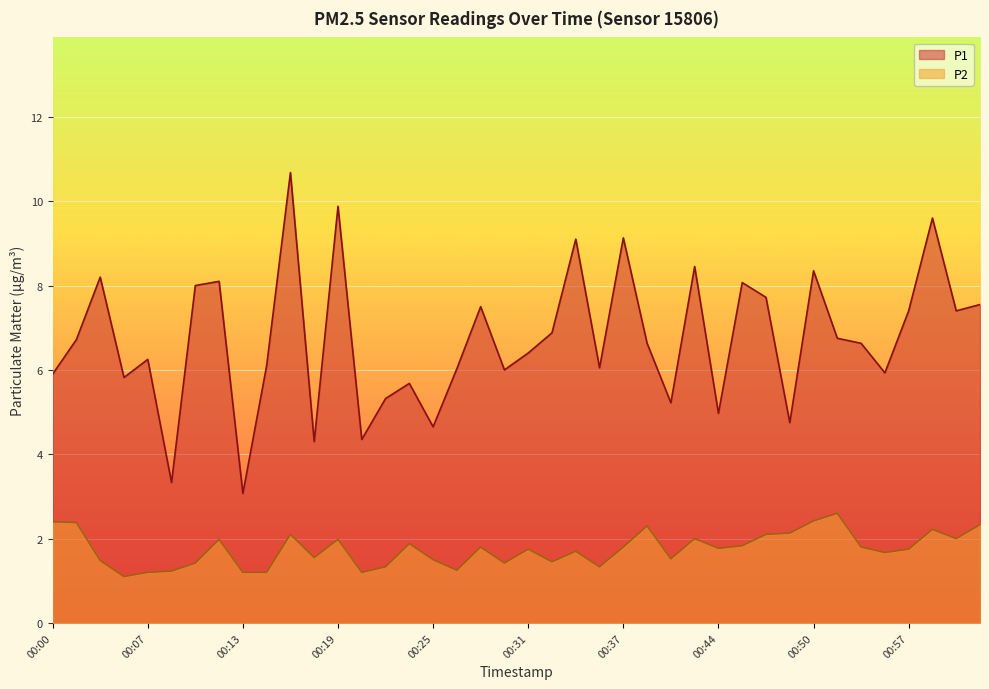

True or false: P2 has a value of 0.2 at 00:07.

False